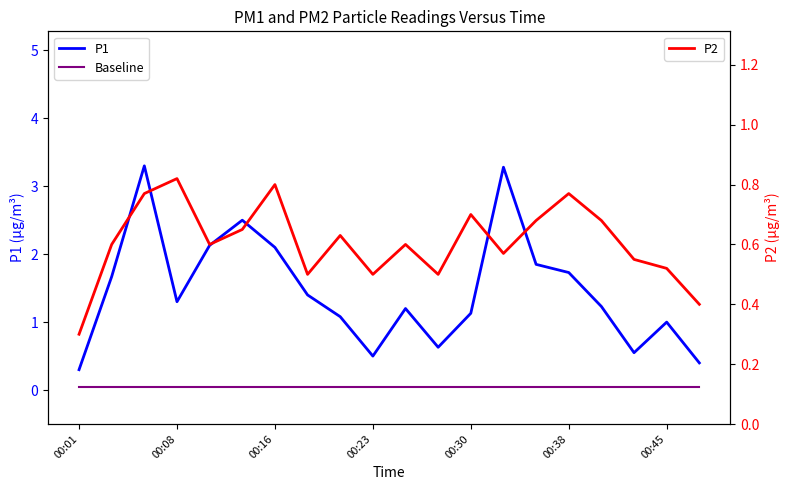

What is the value of the P2 point at the 1st from the left?

0.3